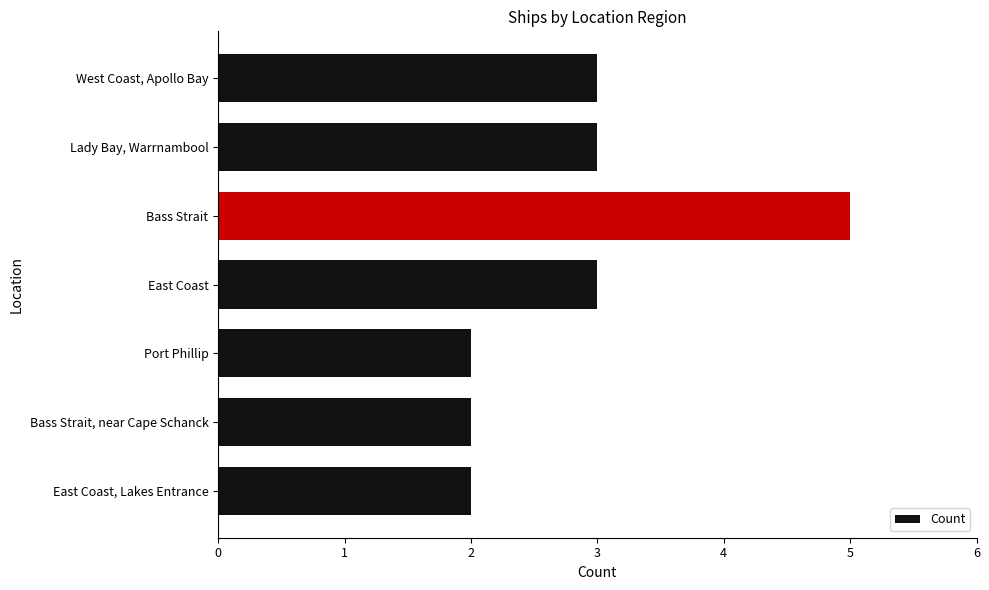

Which category has the highest value across all series?

Bass Strait